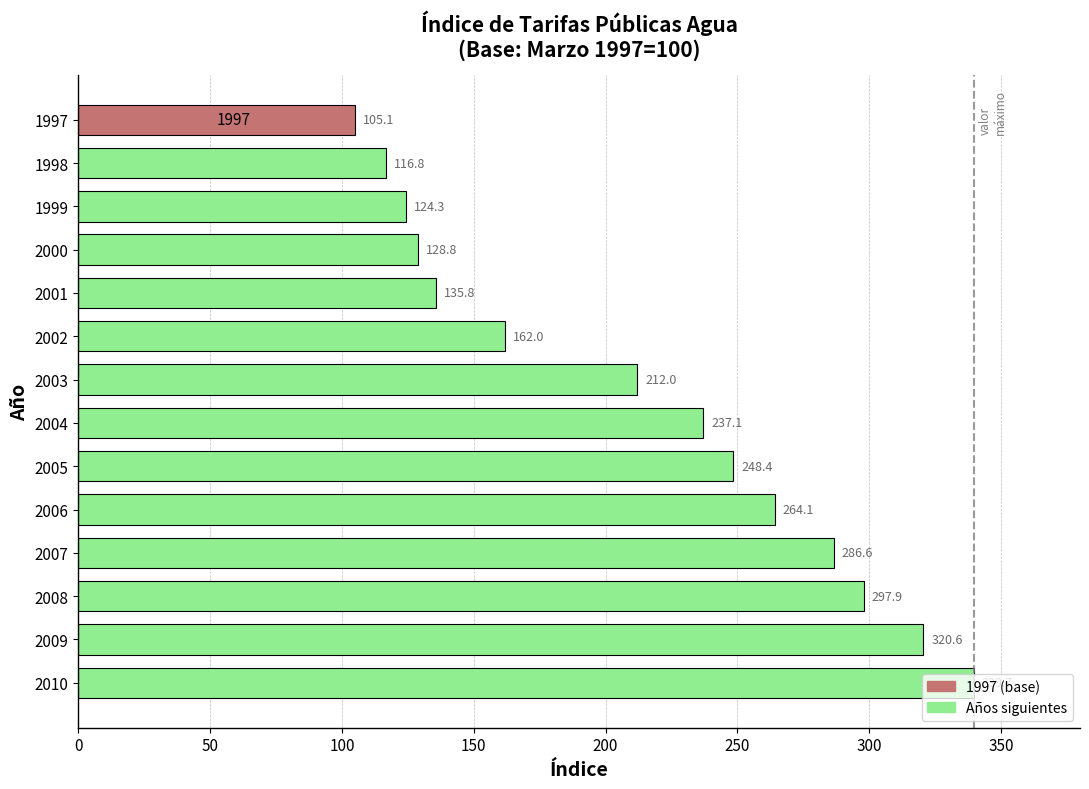

How many values exceed 237?

7